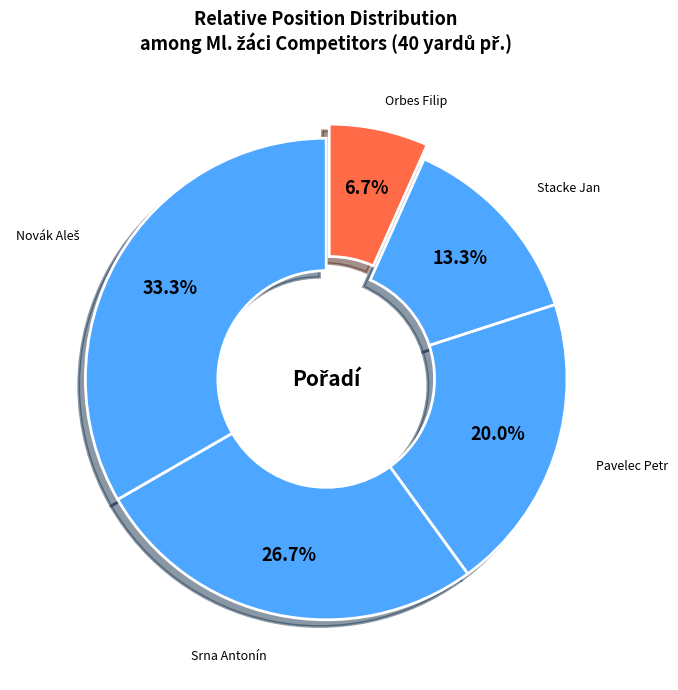

How many segments does this pie chart have?

5